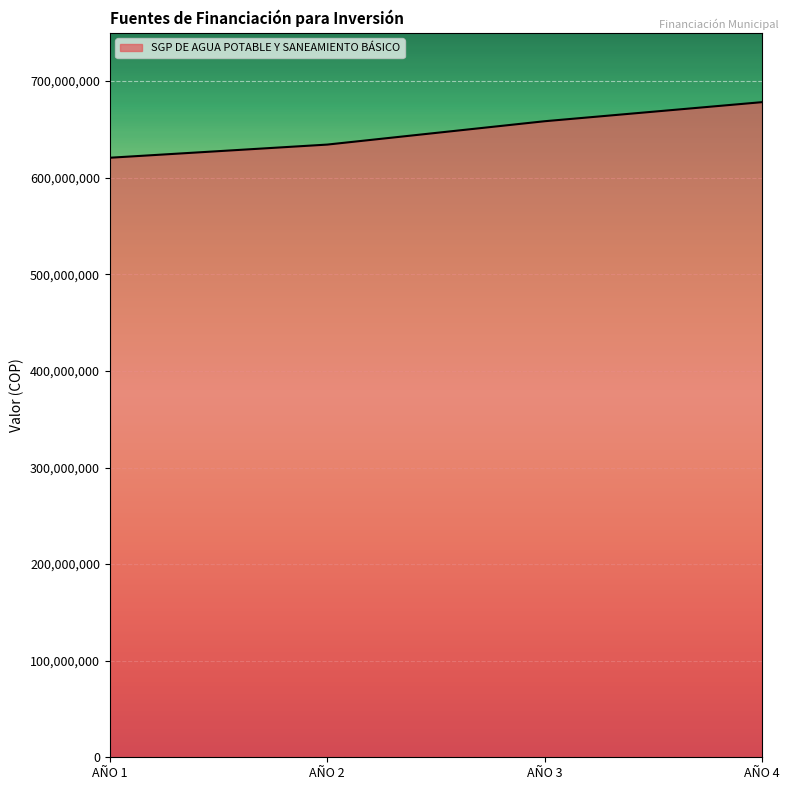

Reading left to right, what are all the values shown in this chart?

620691458	634312201	658491567	678246314